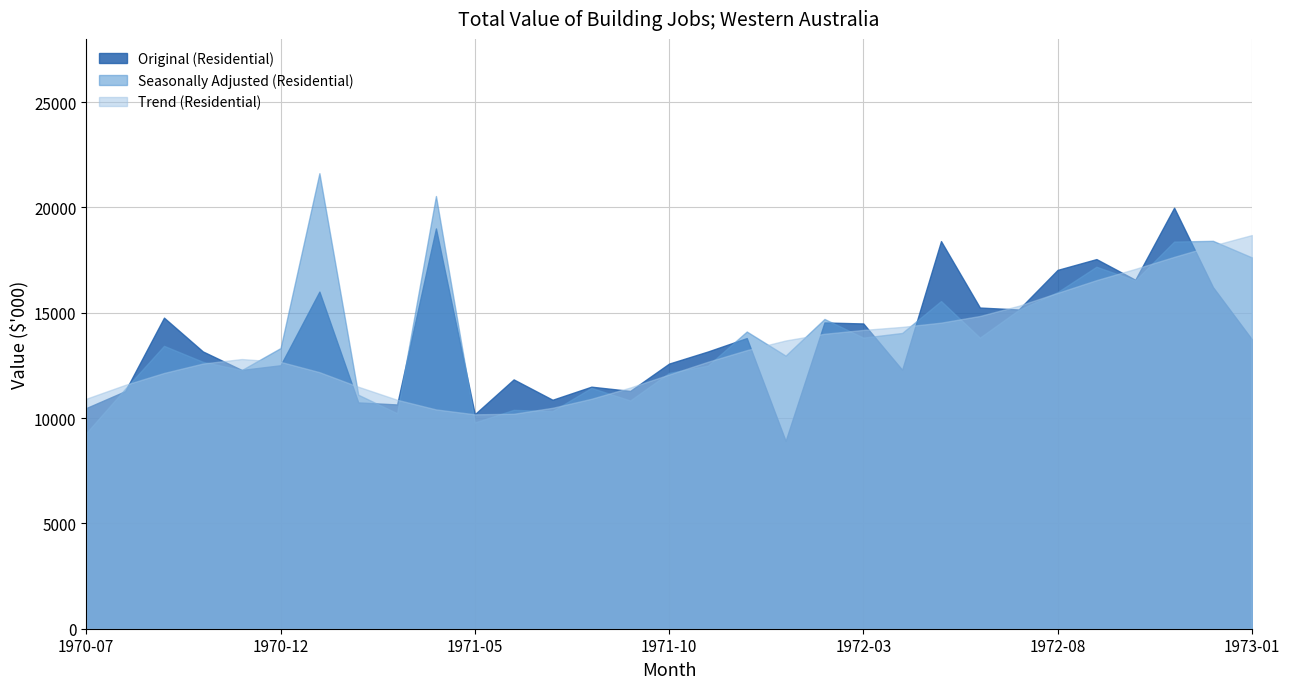

Reading left to right, transcribe all the data shown in this chart.

Original (Residential): 10477	11277	14767	13163	12285	12507	16003	10743	10646	19001	10184	11836	10870	11490	11289	12586	13161	13798	8917	14539	14491	12291	18401	15247	15155	17034	17547	16565	19987	16216	13743
Seasonally Adjusted (Residential): 9289	11388	13429	12671	12279	13323	21624	11108	10230	20541	9793	10390	10329	11434	10833	12144	12491	14108	12964	14705	13819	14040	15556	13817	15132	15980	17184	16534	18378	18414	17628
Trend (Residential): 10919	11574	12141	12588	12802	12669	12180	11489	10869	10411	10178	10204	10488	10915	11449	12068	12673	13224	13683	14001	14184	14328	14530	14846	15331	15943	16546	17082	17651	18191	18687